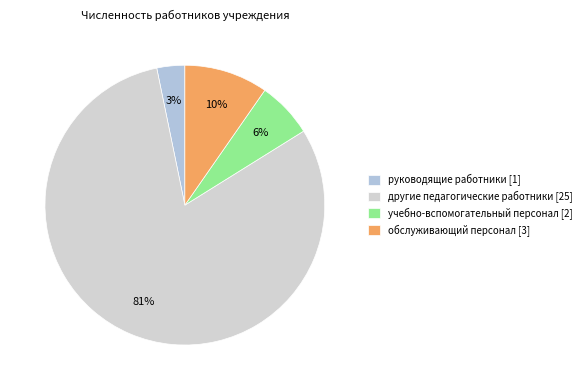

How many segments does this pie chart have?

4